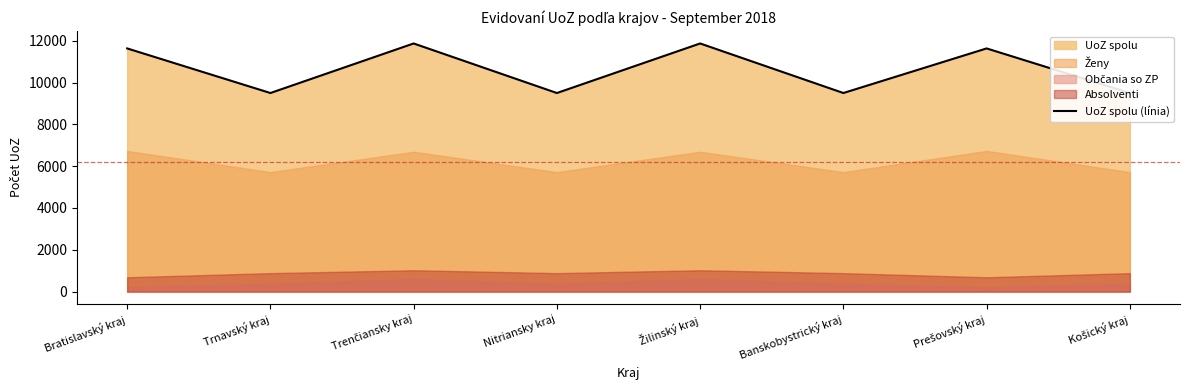

What is the approximate value at Banskobystrický kraj, to the nearest 10?

9500